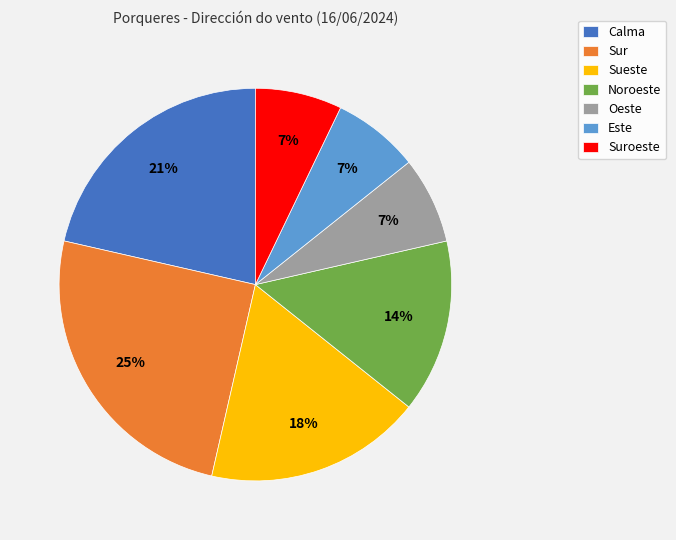

Which has a higher value, Calma or Oeste?

Calma